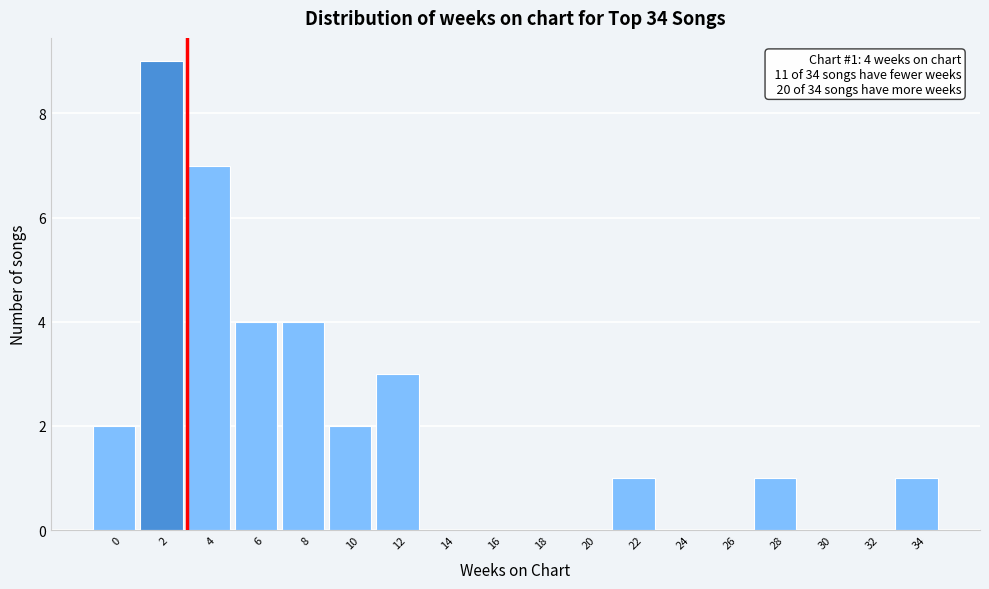

Reading right to left, transcribe all the data shown in this chart.

34=1	32=0	30=0	28=1	26=0	24=0	22=1	20=0	18=0	16=0	14=0	12=3	10=2	8=4	6=4	4=7	2=9	0=2